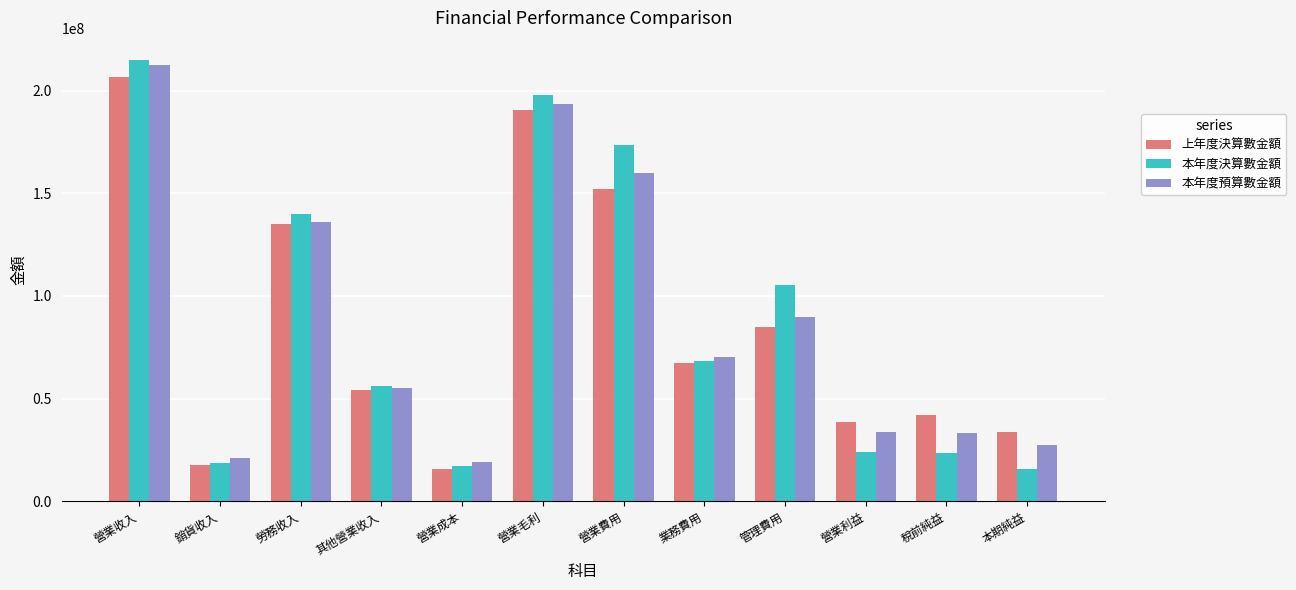

What value does the 本年度預算數金額 series have at 營業利益?

33765000